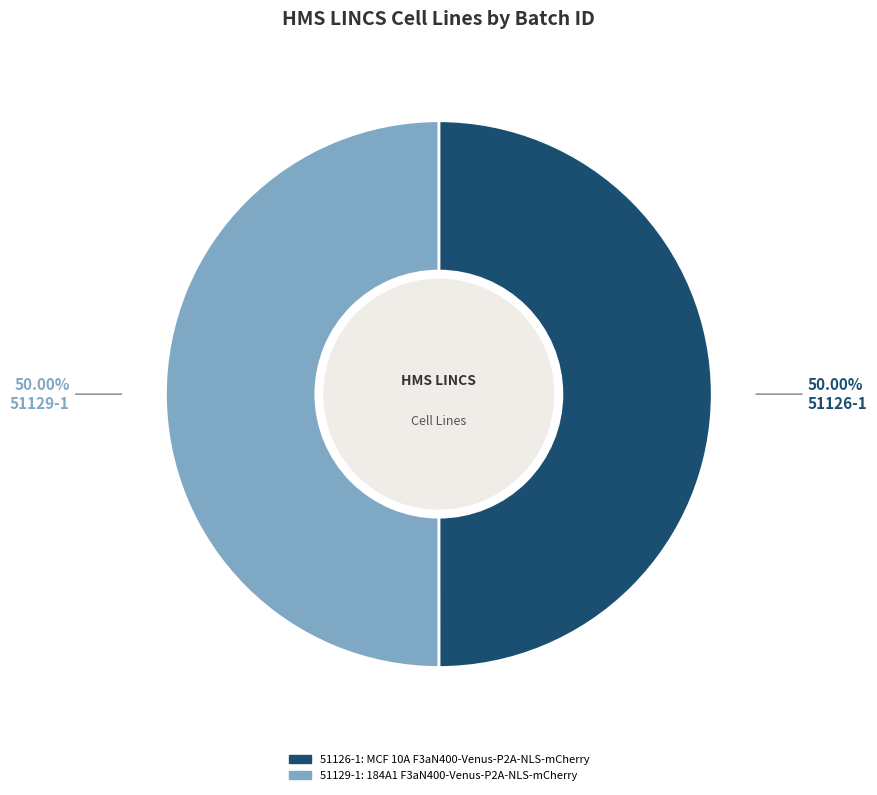

Is the sum of 51129-1 and 51126-1 greater than half?

Yes